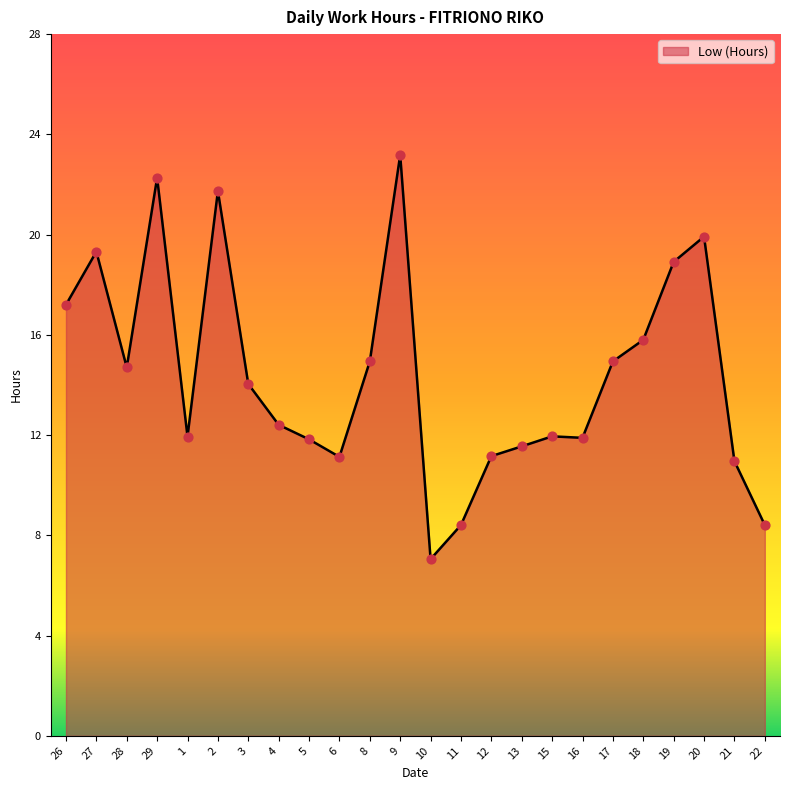

What is the change in value from 1 to 3?

+2.1